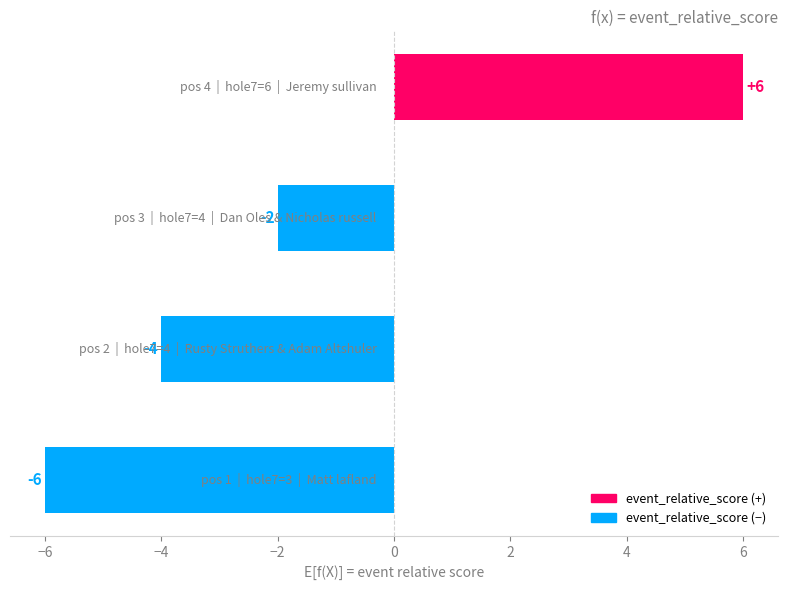

What is the difference between the maximum and second lowest values?

10